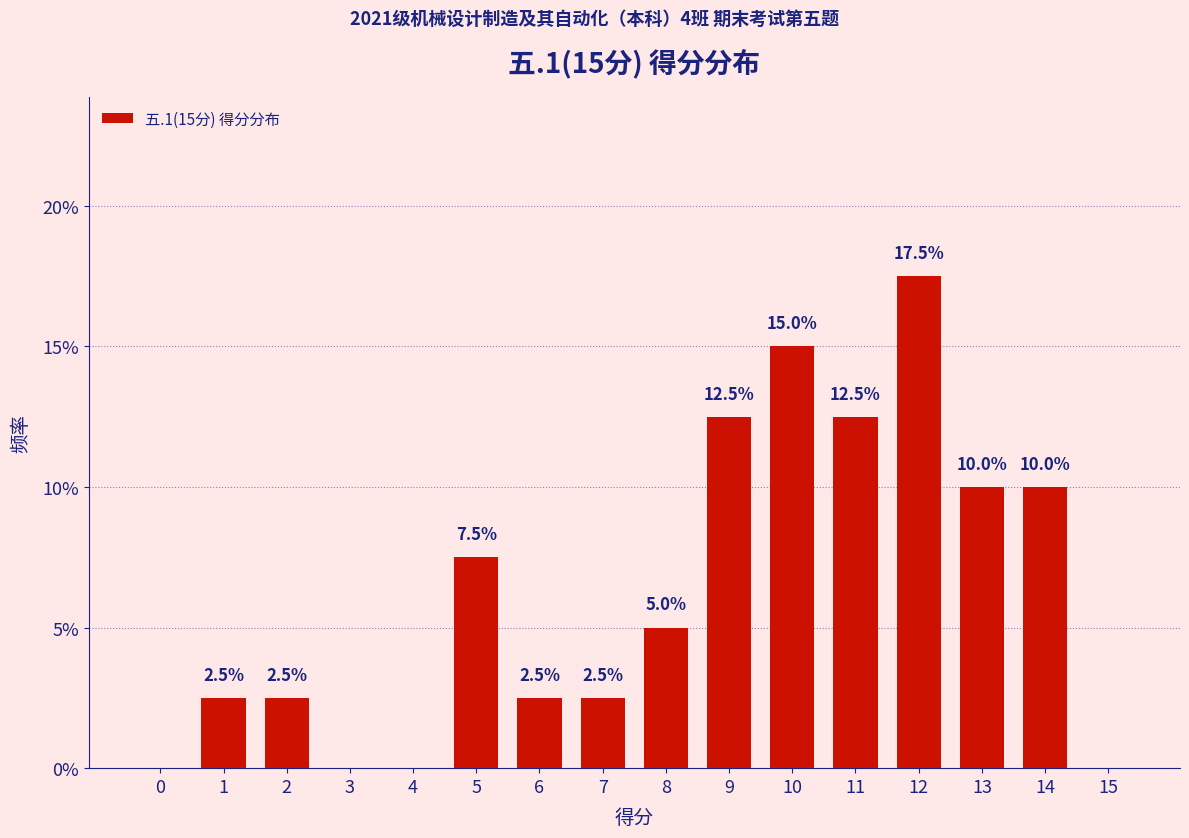

Reading left to right, extract all data points from this chart.

0.0	2.5	2.5	0.0	0.0	7.5	2.5	2.5	5.0	12.5	15.0	12.5	17.5	10.0	10.0	0.0